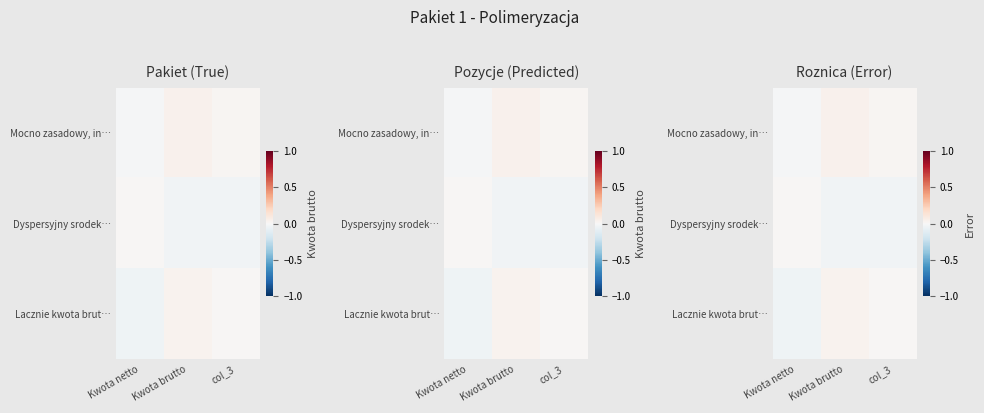

What is the difference between the highest and lowest values at Kwota netto?

0.1